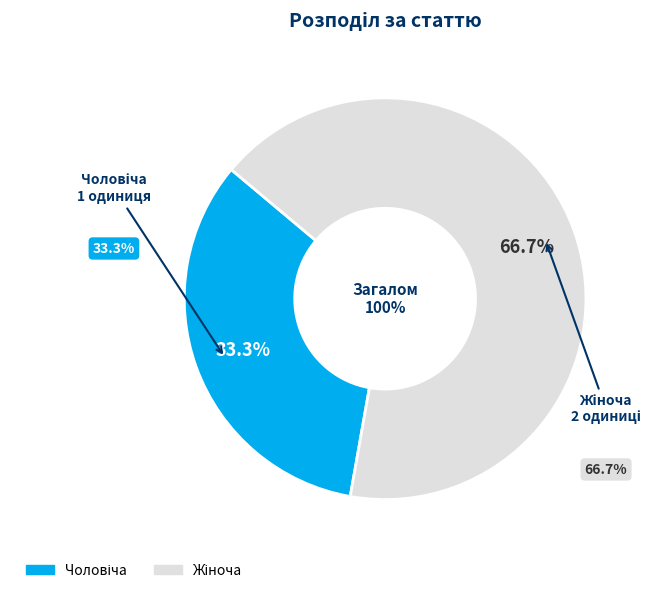

The Чоловіча slice represents 33% of the pie. True or false?

True